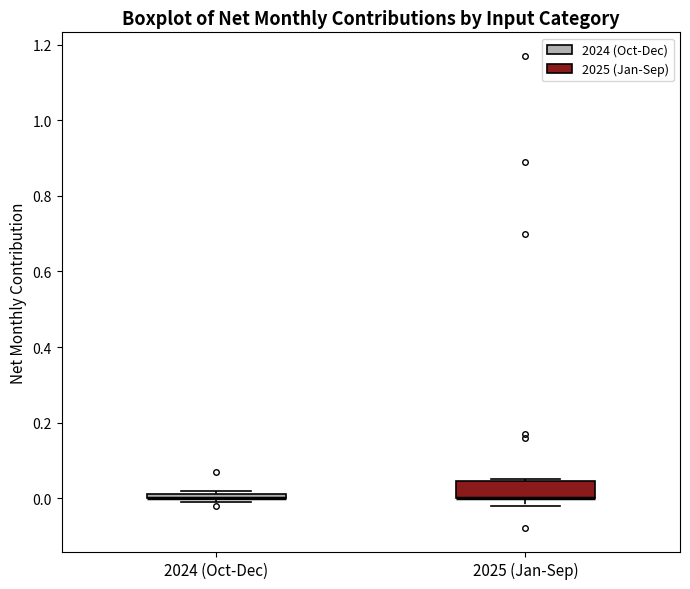

Where is the upper edge of the box for 2025 (Jan-Sep) on the y-axis? The values are not printed on the chart, so give them approximately, as read against the axis.

0.04